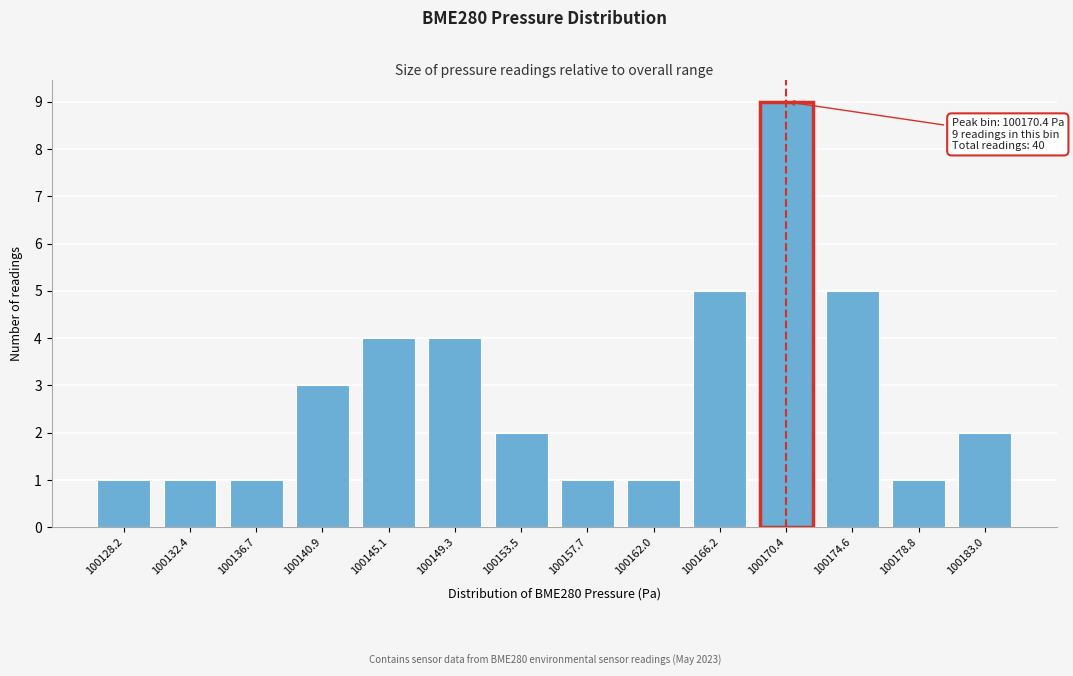

Reading left to right, list all the values displayed in this chart.

1	1	1	3	4	4	2	1	1	5	9	5	1	2